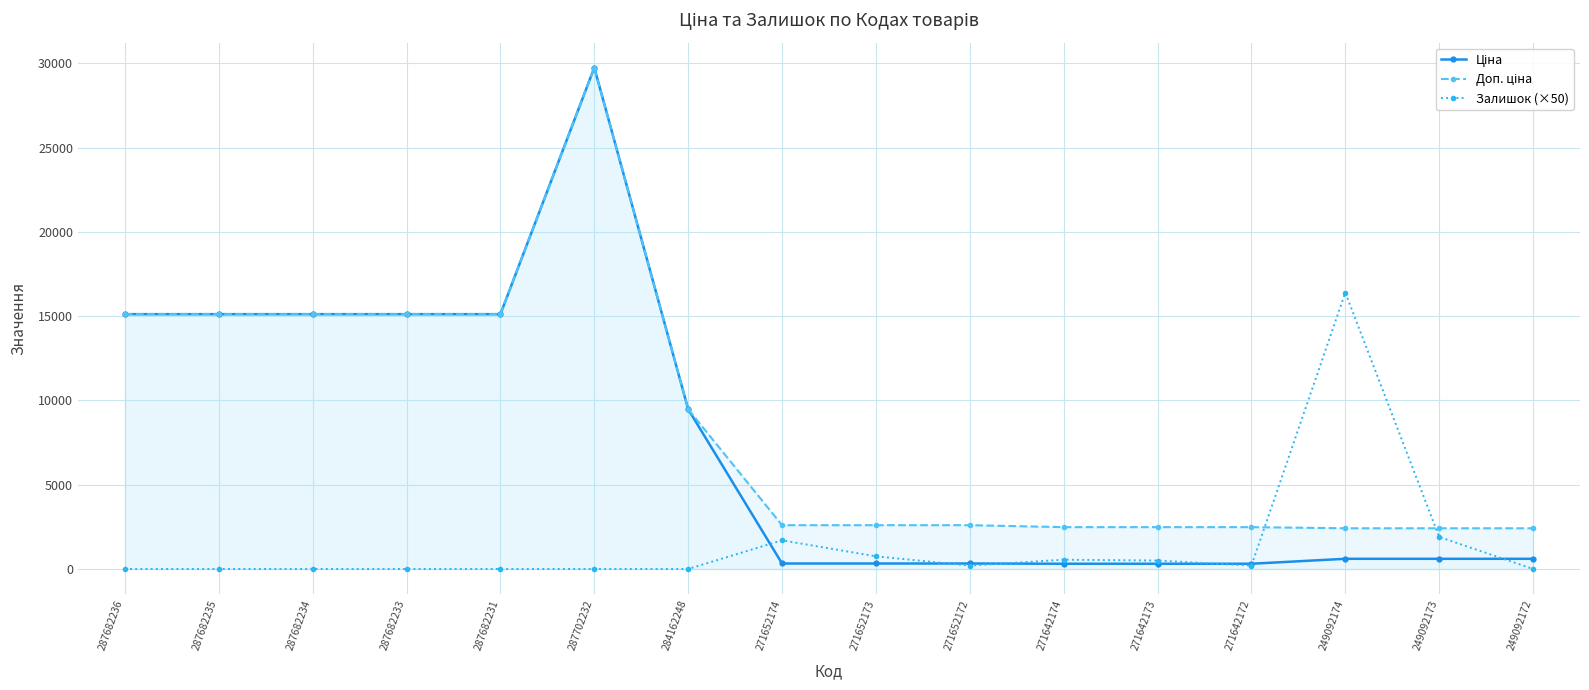

What is the average value of the Доп. ціна series?

8582.1